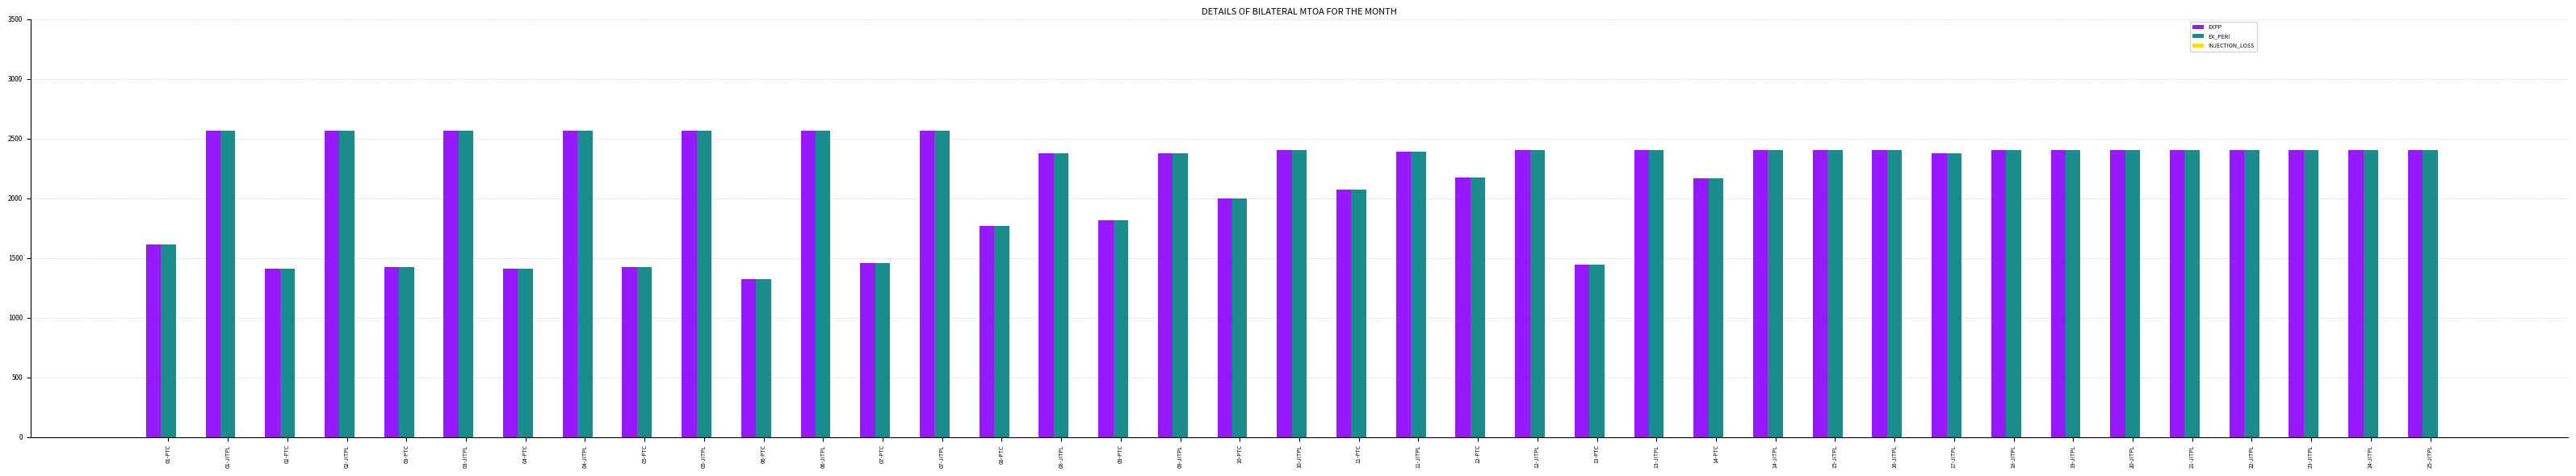

How many bars are there in total?

78